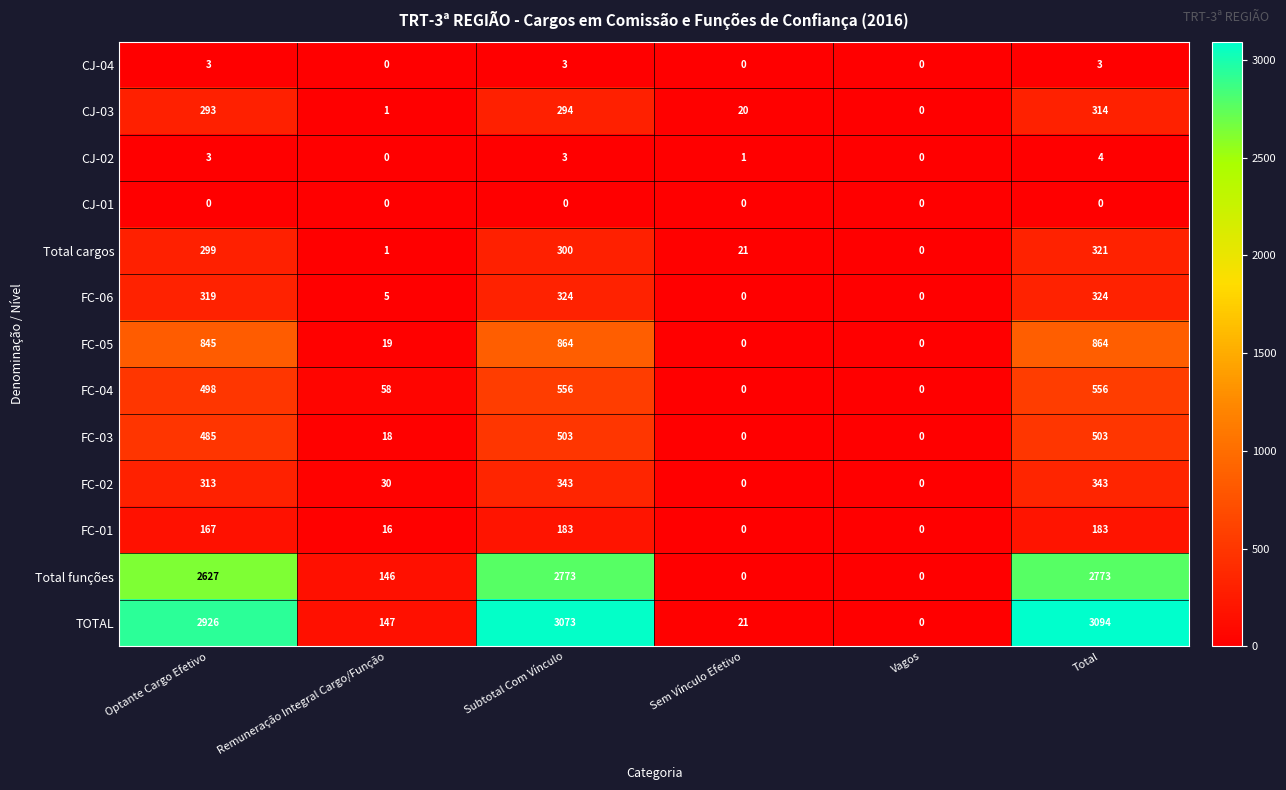

How many data points does each series have?

6